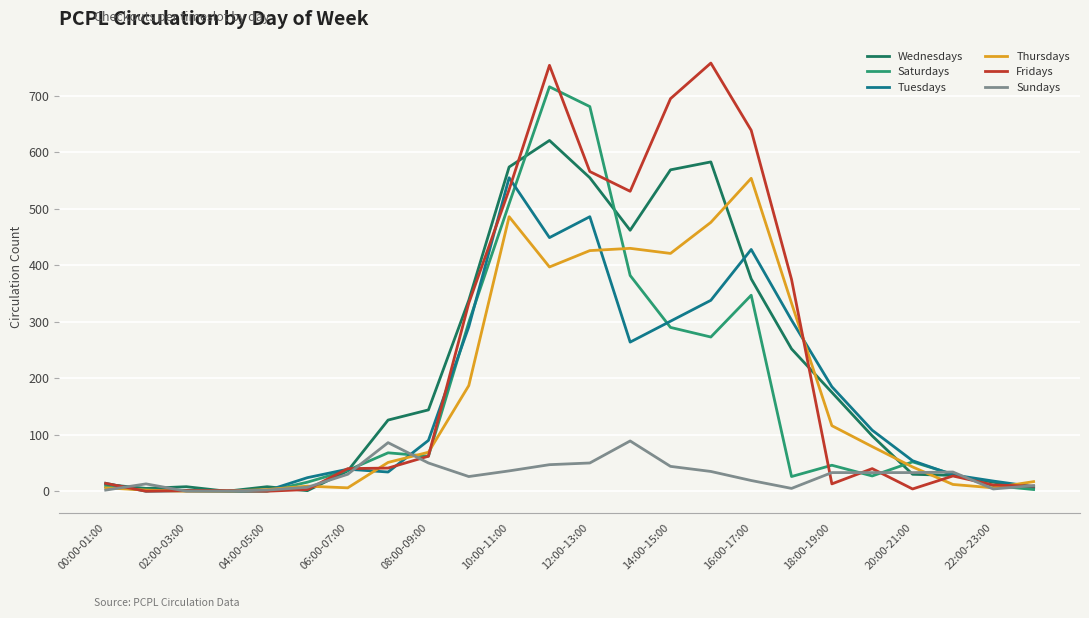

Which series has the largest range (max minus min)?

Fridays